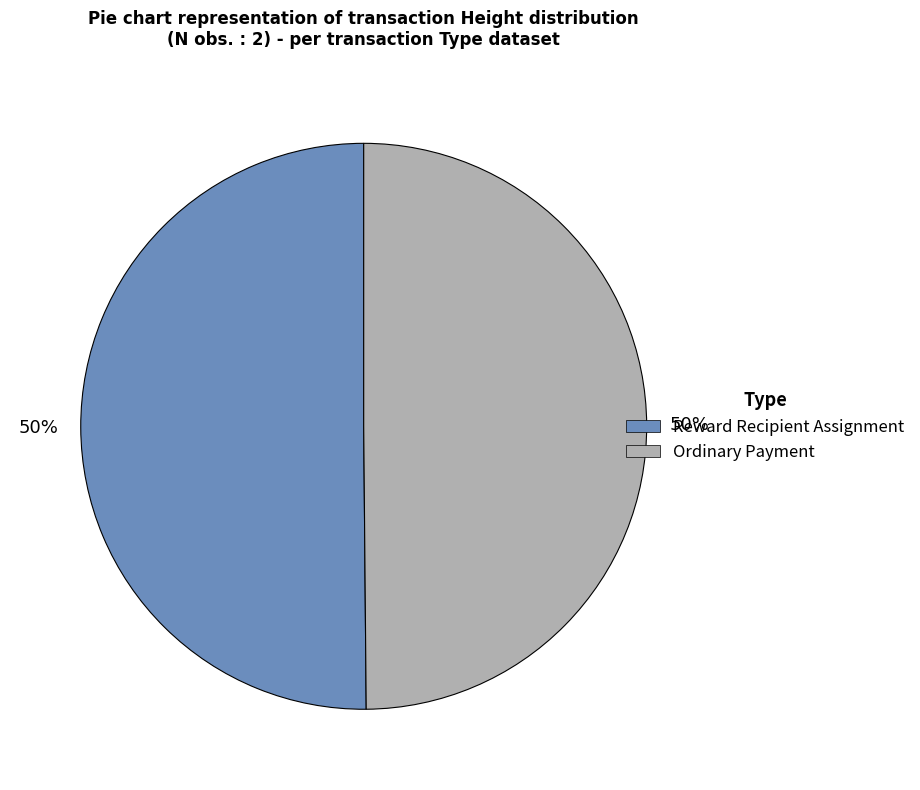

Approximately how many times larger is the value at Reward Recipient Assignment compared to Ordinary Payment?

1.0